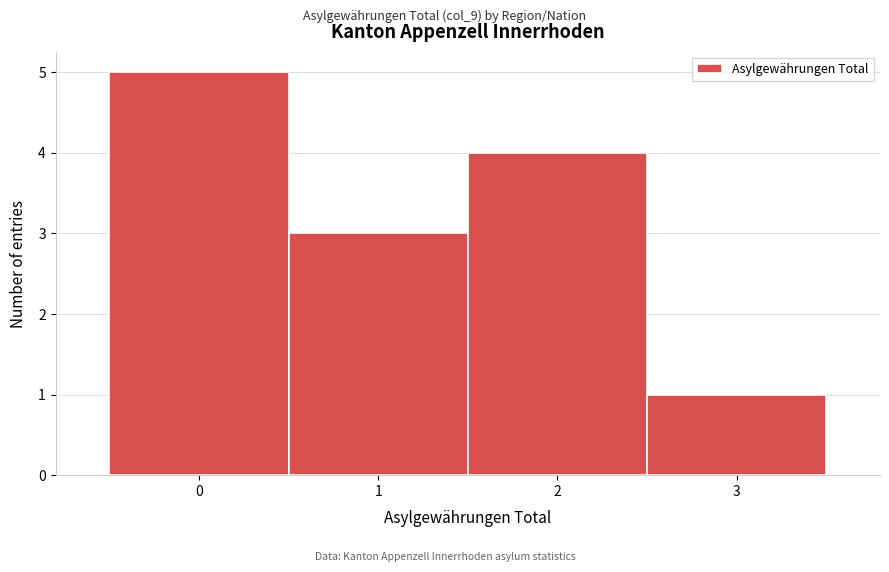

Reading left to right, list every bar in this chart as the range it spans on the x-axis followed by its height. The values are not printed on the chart, so give them approximately, as read against the axis.

-0.5 to 0.5: 5
0.5 to 1.5: 3
1.5 to 2.5: 4
2.5 to 3.5: 1